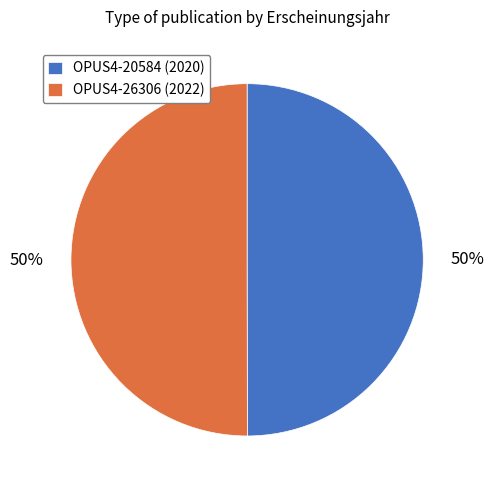

To the nearest percent, what is the combined percentage of OPUS4-26306 (2022) and OPUS4-20584 (2020)?

100%